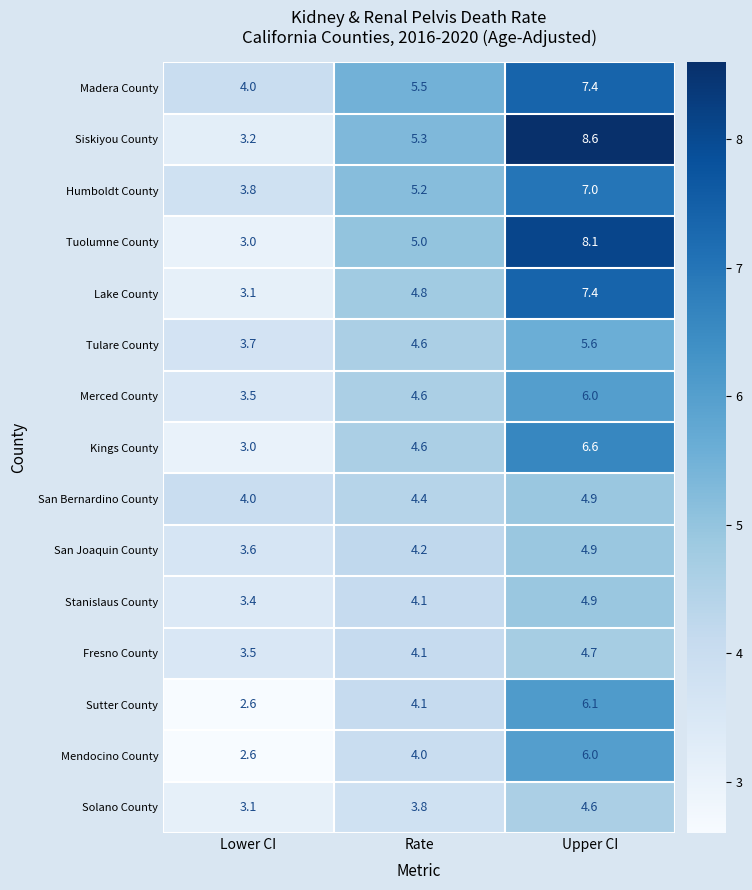

Count the number of categories in the chart.

3